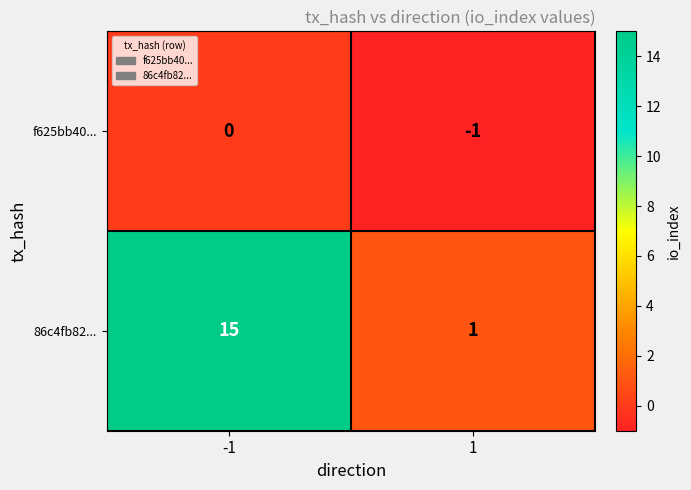

What is the difference between the maximum and minimum values in the 86c4fb82... series?

14